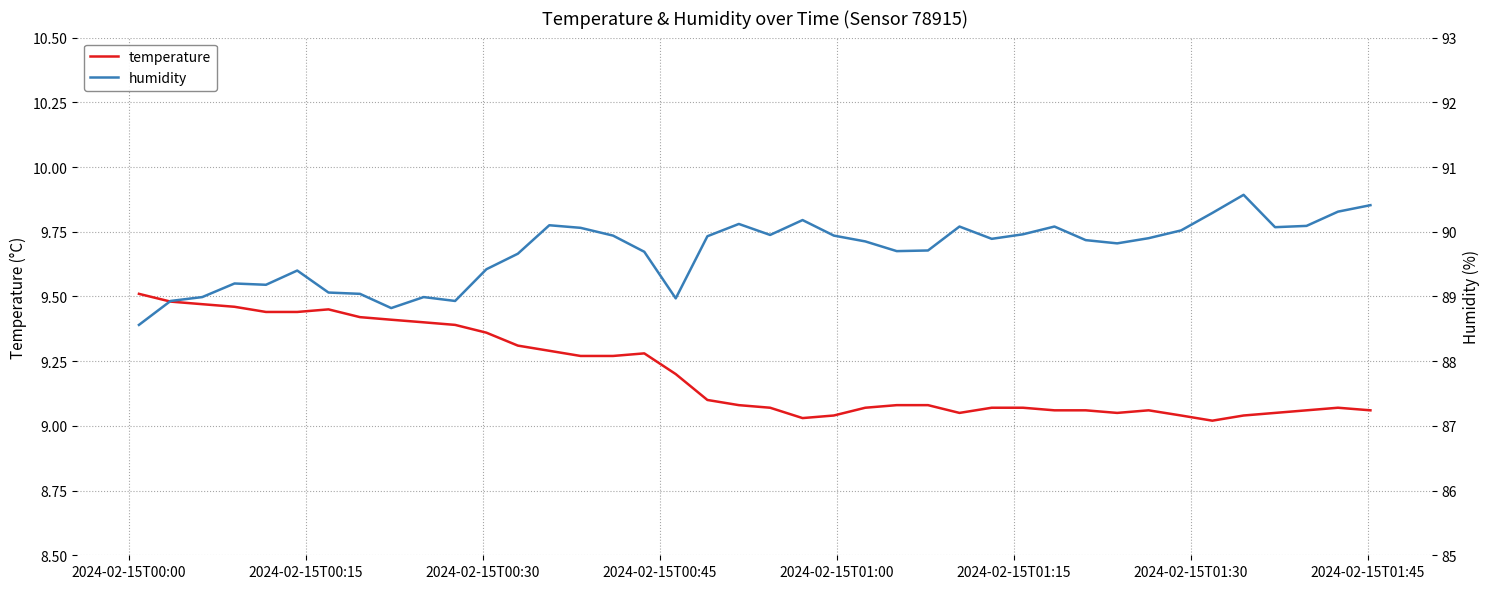

True or false: temperature and humidity cross at least once.

False